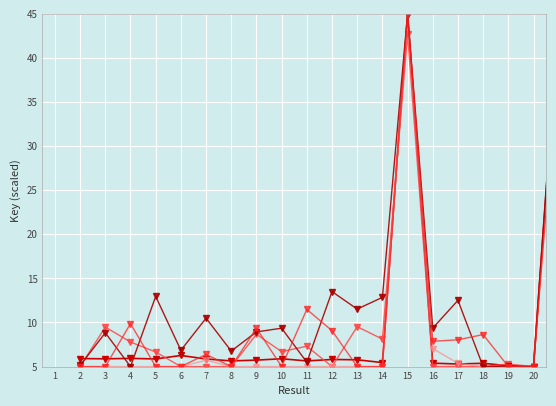

Is it true that Key_s4 equals 7.1 at 4?

False